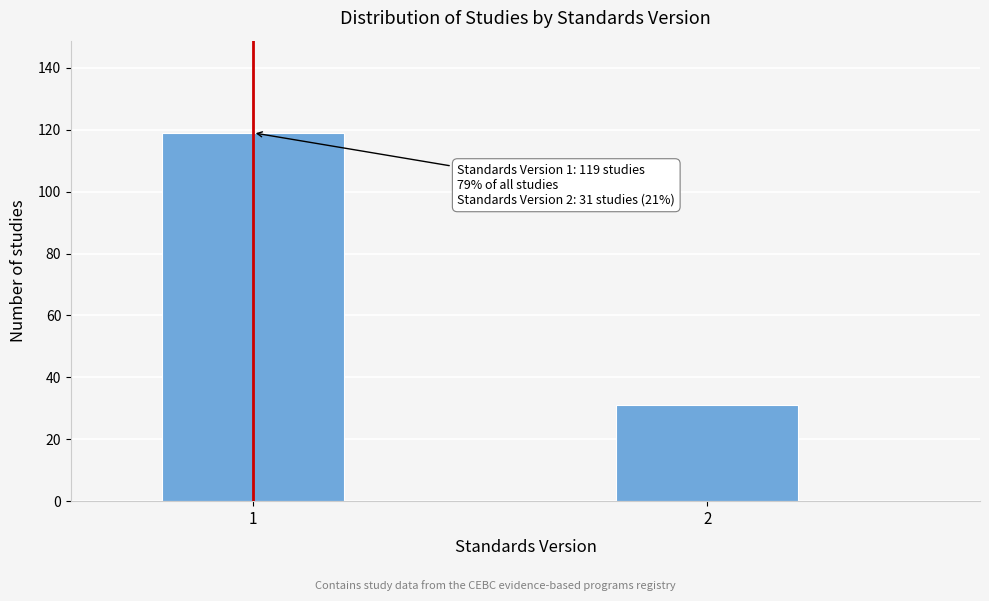

Reading left to right, what are all the values shown in this chart?

1=119	2=31